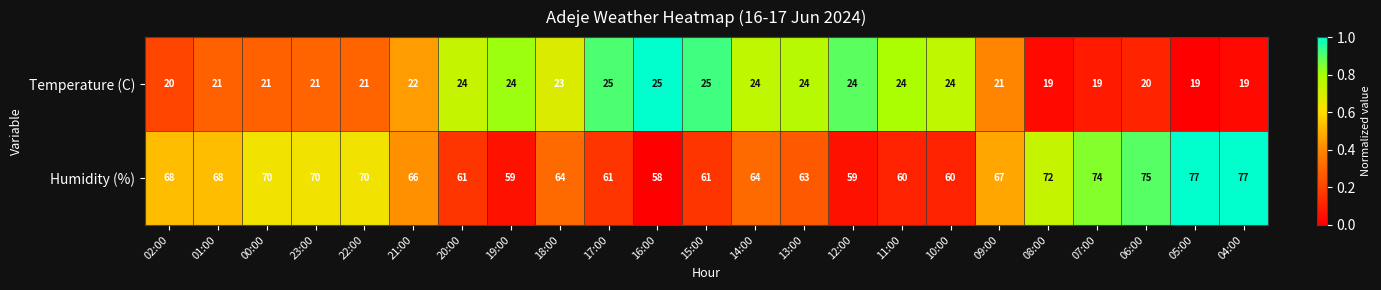

What is the minimum value for Temperature (C)?

19